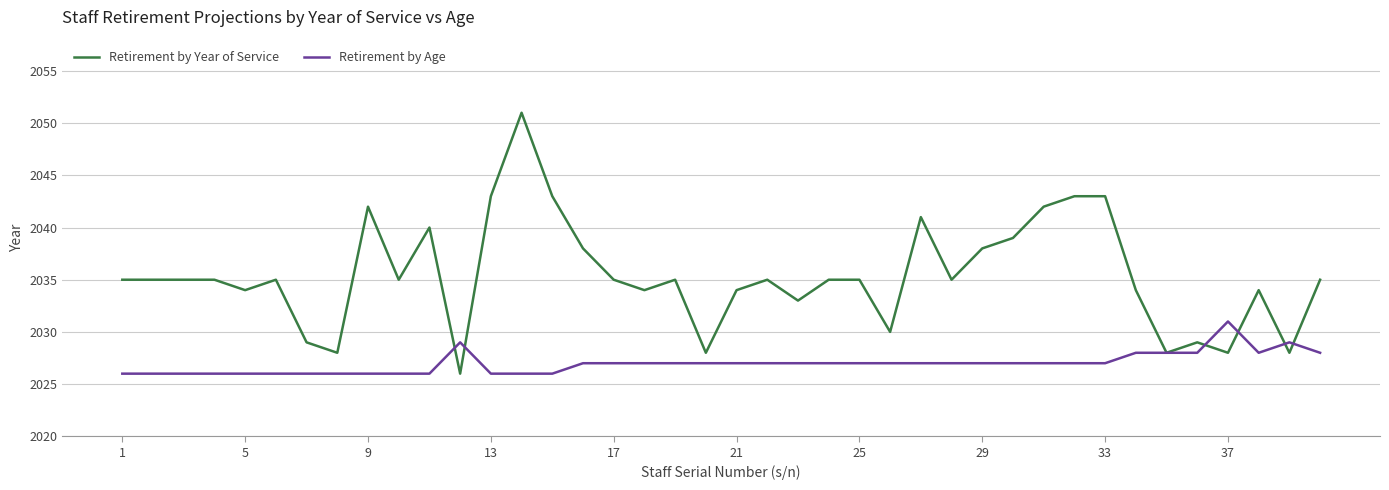

Which series has the largest total across all categories?

Retirement by Year of Service